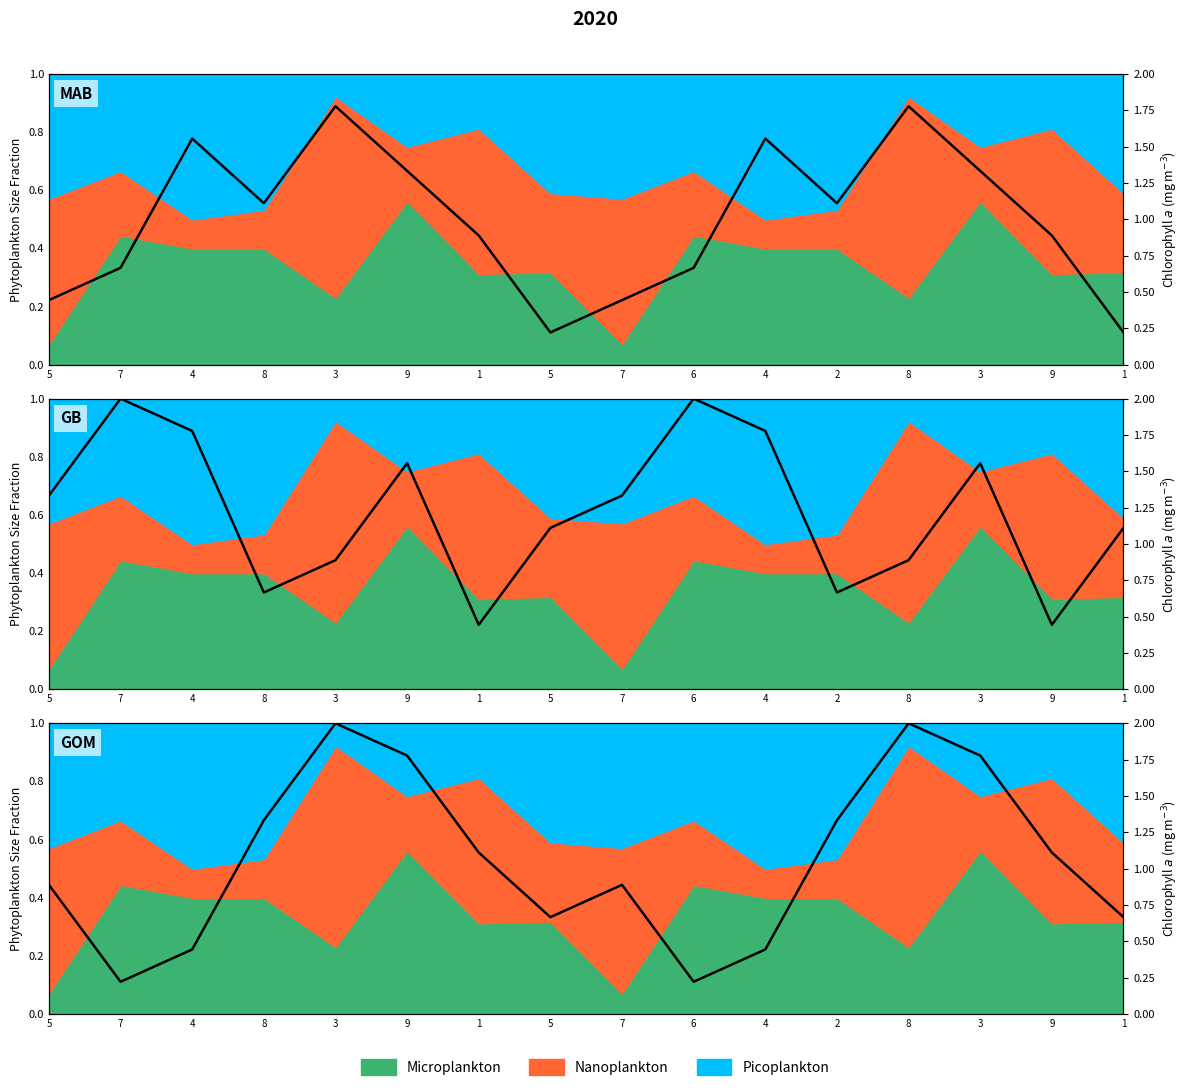

Which series changed the most between 3 and 8?

col_2